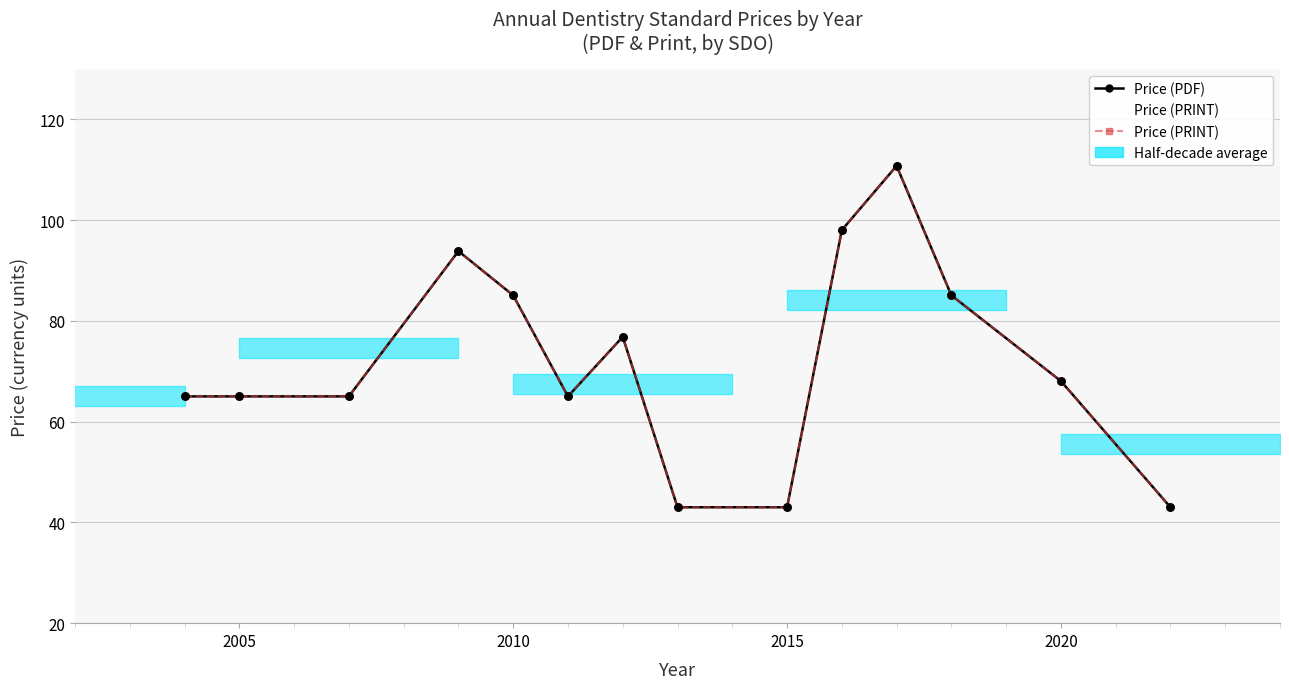

Which series has the largest total across all categories?

Price (PDF)